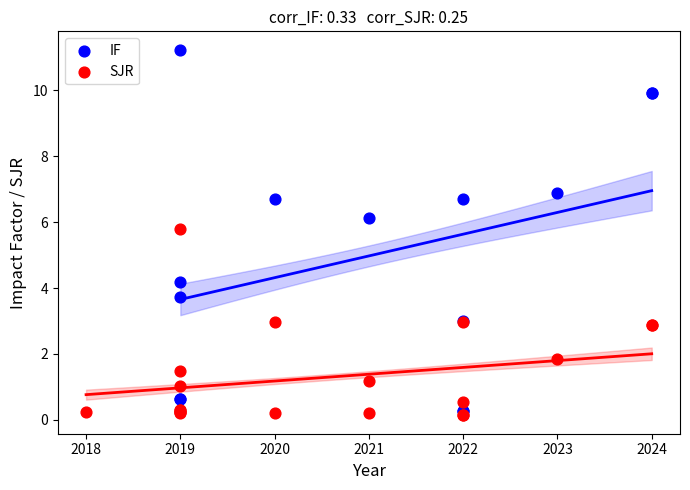

Which series contains the highest Y value?

IF